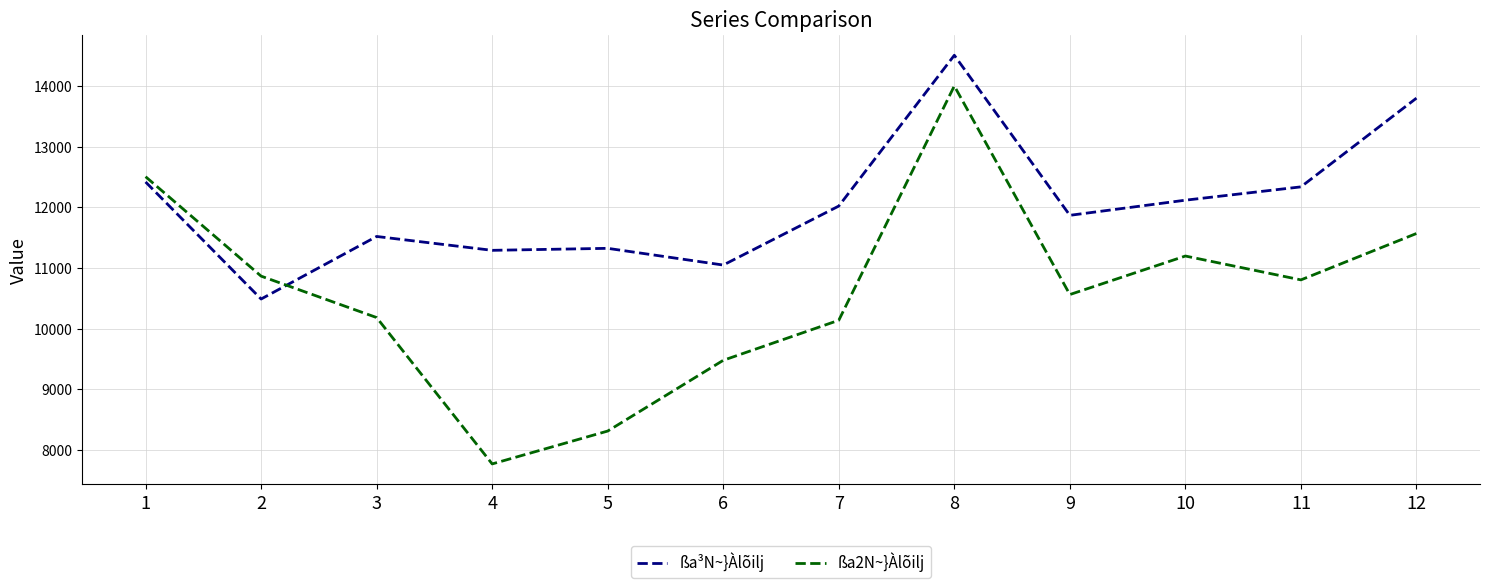

What is the sum of all ßa2N~}Àlõilj values?

127382